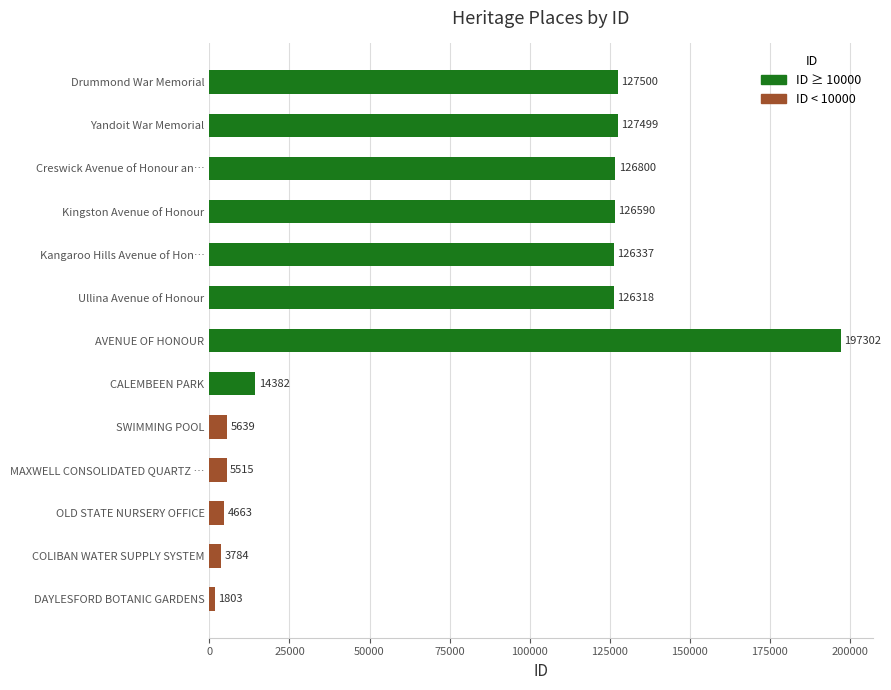

Are the bars grouped side by side (vs. stacked)?

No